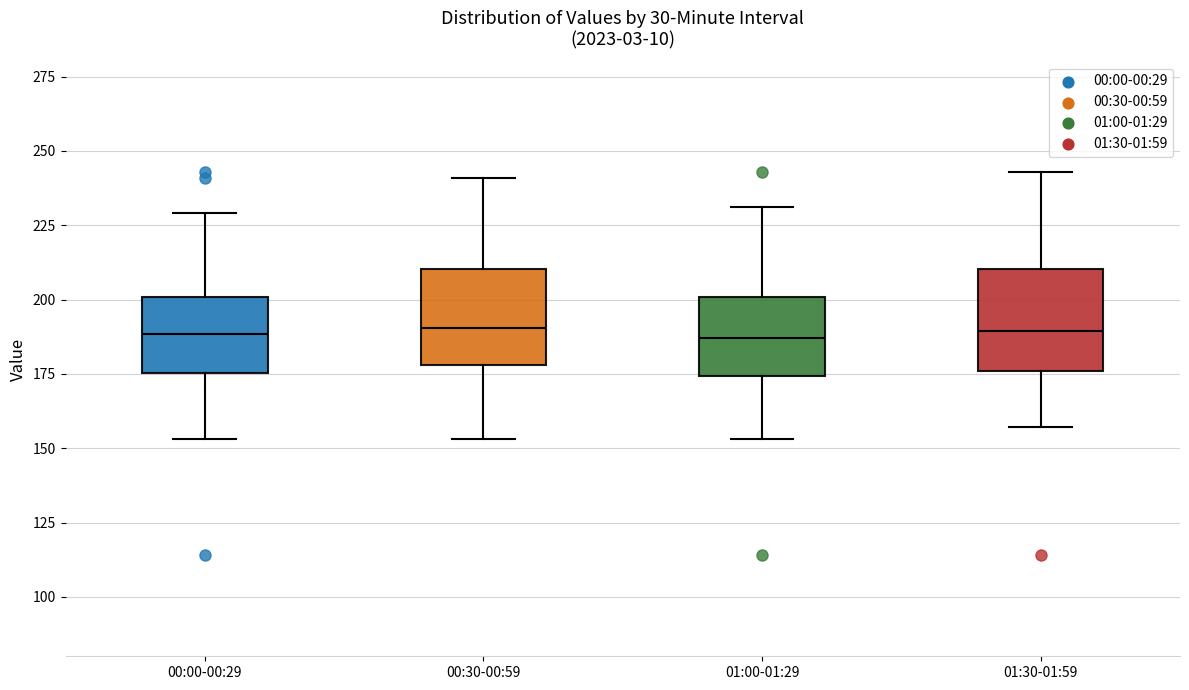

Reading left to right, transcribe this box plot: for each box, give where its median line is, the range the box spans, and where its two whiskers end, as read against the y-axis. The values are not printed on the chart, so give them approximately, as read against the axis.

00:00-00:29: median 190, box 175 to 200, whiskers 155 to 230
00:30-00:59: median 190, box 180 to 210, whiskers 155 to 240
01:00-01:29: median 185, box 175 to 200, whiskers 155 to 230
01:30-01:59: median 190, box 175 to 210, whiskers 155 to 245